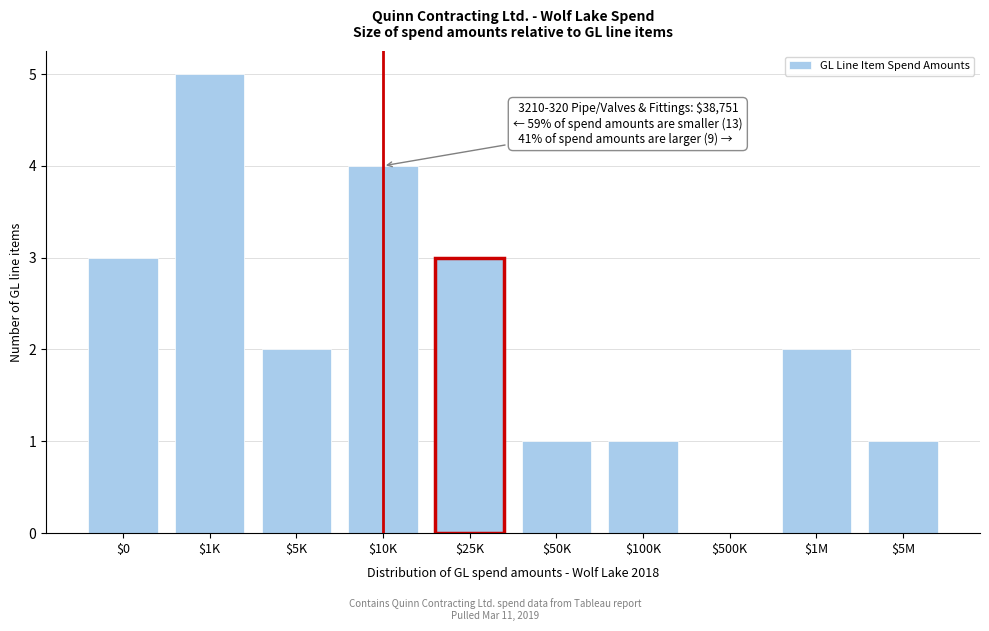

The chart shows a value of 2 at $25K. True or false?

False